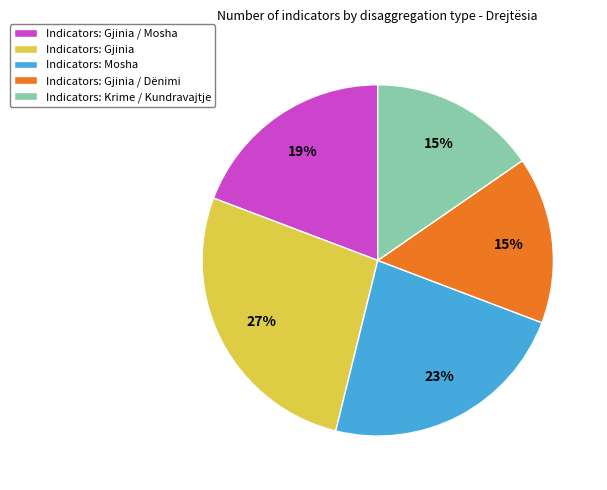

To the nearest percent, what is the difference between the largest and smallest slice percentages?

12%